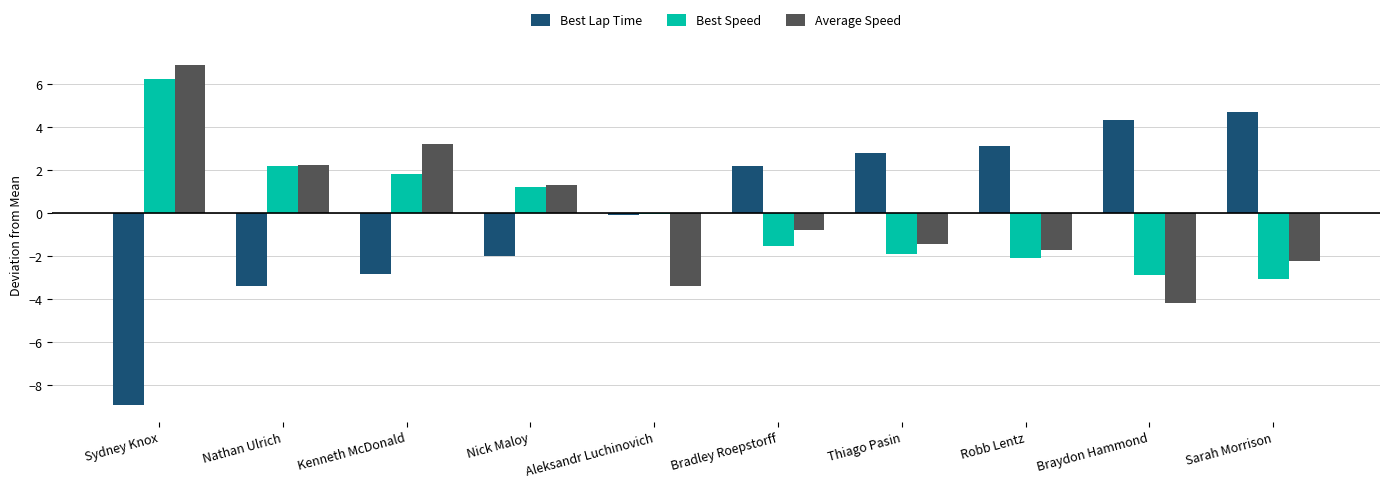

What is the difference between the highest and lowest values at Thiago Pasin?

4.7